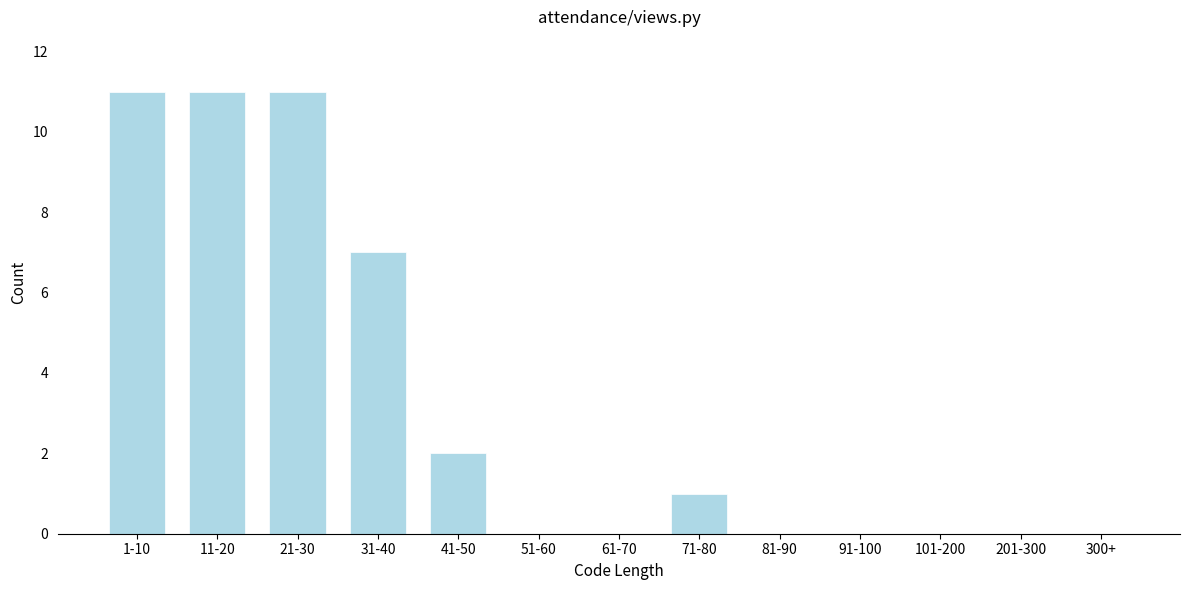

Reading left to right, what are all the values shown in this chart?

1-10=11	11-20=11	21-30=11	31-40=7	41-50=2	51-60=0	61-70=0	71-80=1	81-90=0	91-100=0	101-200=0	201-300=0	300+=0